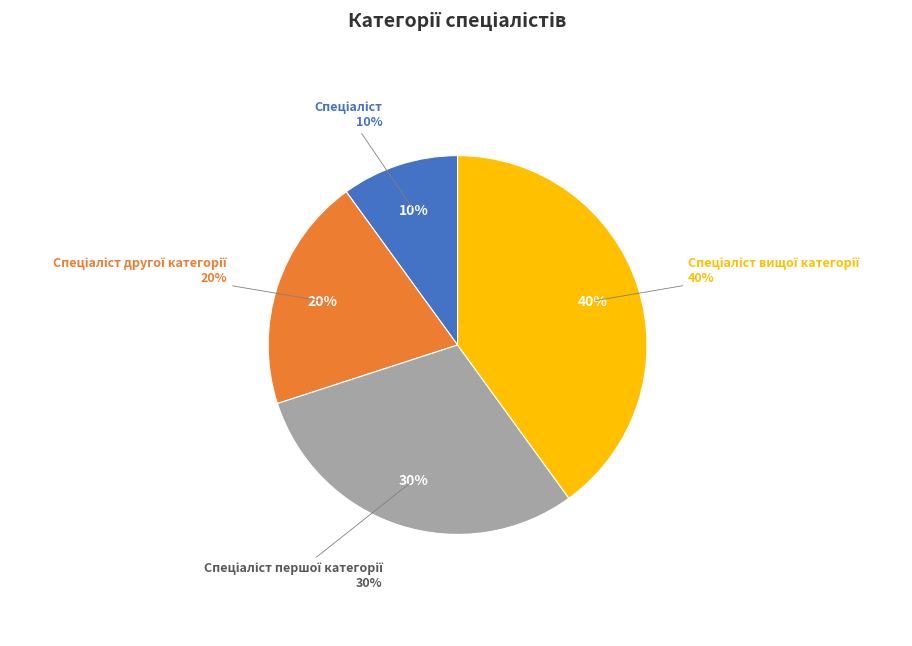

Is it true that Спеціаліст другої категорії is 33% of the pie?

False